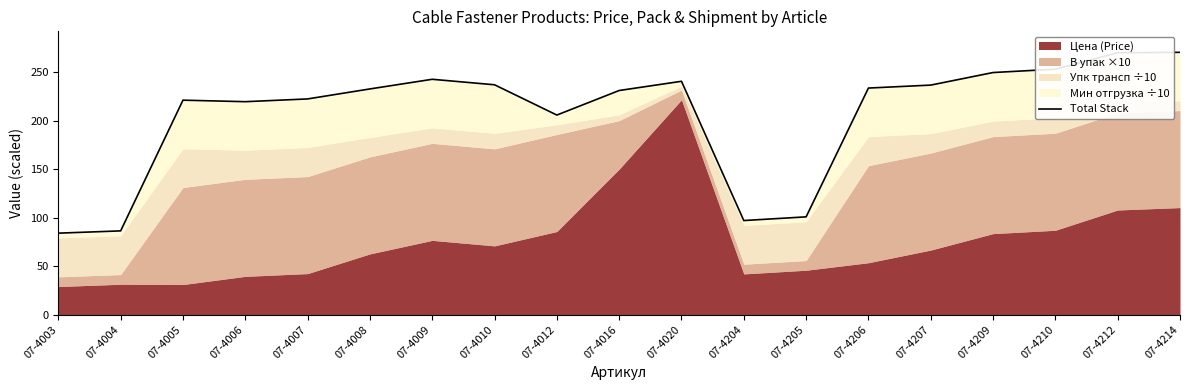

List the labels in order of value, largest first.

07-4214, 07-4212, 07-4210, 07-4209, 07-4009, 07-4020, 07-4010, 07-4207, 07-4206, 07-4008, 07-4016, 07-4007, 07-4005, 07-4006, 07-4012, 07-4205, 07-4204, 07-4004, 07-4003